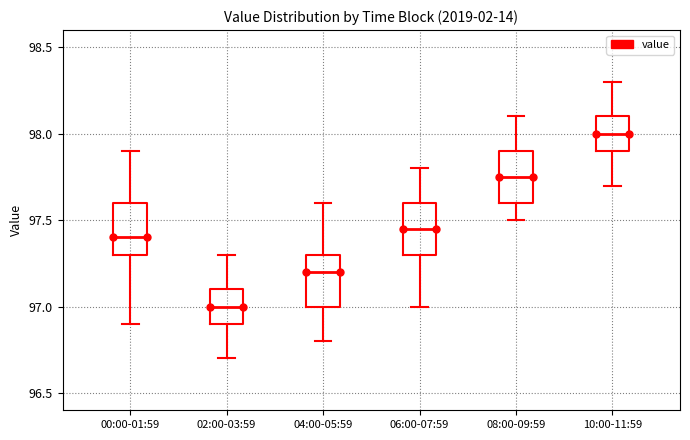

Reading left to right, read every box against the y-axis: the position of its median line, the range the box covers, and the ends of its whiskers. The values are not printed on the chart, so give them approximately, as read against the axis.

00:00-01:59: median 97.40, box 97.30 to 97.60, whiskers 96.90 to 97.90
02:00-03:59: median 97.00, box 96.90 to 97.10, whiskers 96.70 to 97.30
04:00-05:59: median 97.20, box 97.00 to 97.30, whiskers 96.80 to 97.60
06:00-07:59: median 97.45, box 97.30 to 97.60, whiskers 97.00 to 97.80
08:00-09:59: median 97.75, box 97.60 to 97.90, whiskers 97.50 to 98.10
10:00-11:59: median 98.00, box 97.90 to 98.10, whiskers 97.70 to 98.30